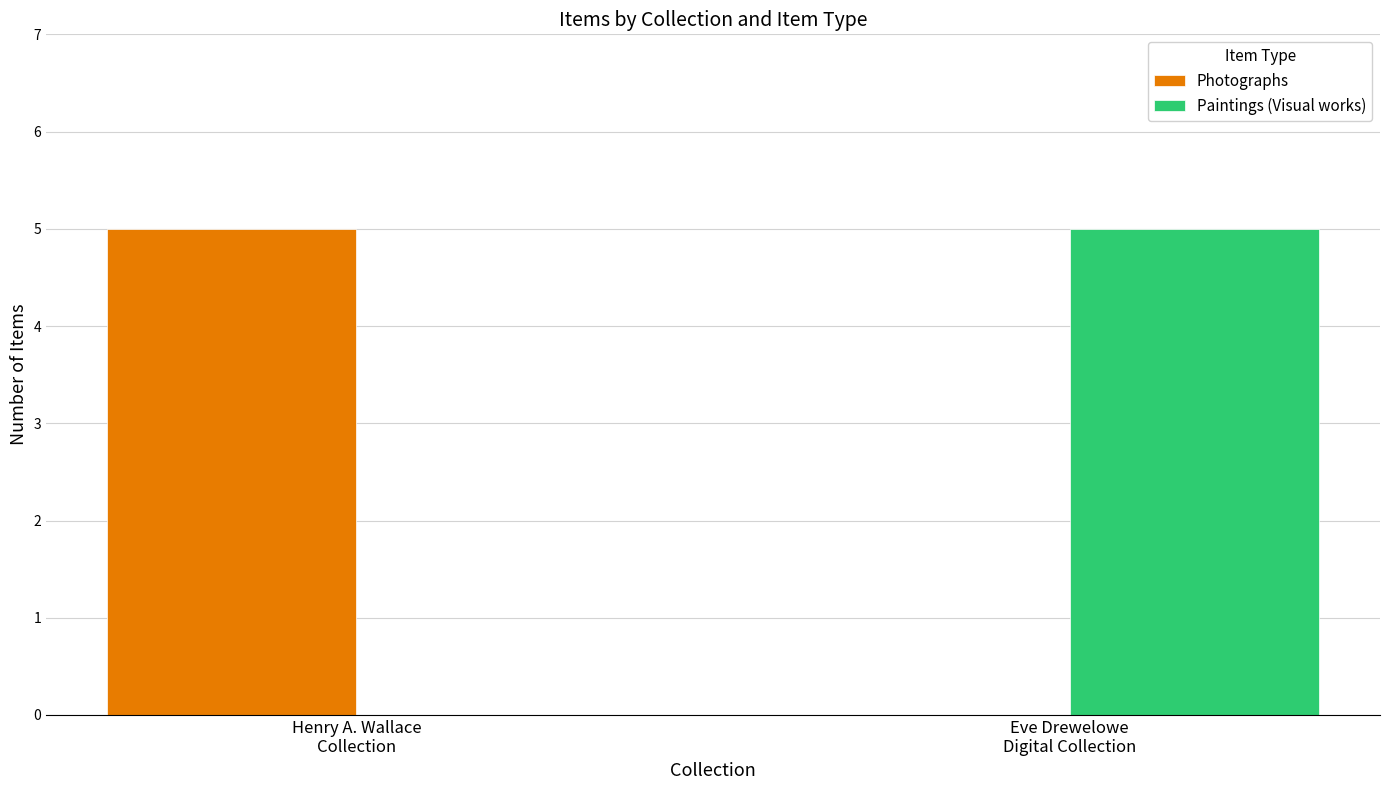

What is the sum of all Paintings (Visual works) values?

5